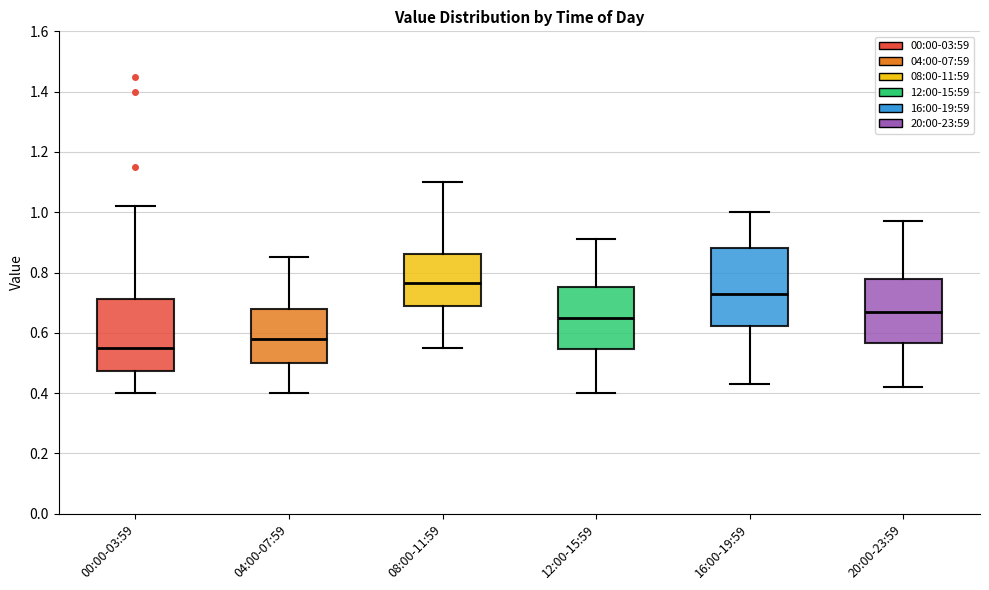

Reading left to right, transcribe this box plot: for each box, give where its median line is, the range the box spans, and where its two whiskers end, as read against the y-axis. The values are not printed on the chart, so give them approximately, as read against the axis.

00:00-03:59: median 0.56, box 0.48 to 0.72, whiskers 0.40 to 1.02
04:00-07:59: median 0.58, box 0.50 to 0.68, whiskers 0.40 to 0.86
08:00-11:59: median 0.76, box 0.68 to 0.86, whiskers 0.56 to 1.10
12:00-15:59: median 0.66, box 0.54 to 0.76, whiskers 0.40 to 0.92
16:00-19:59: median 0.74, box 0.62 to 0.88, whiskers 0.44 to 1.00
20:00-23:59: median 0.68, box 0.56 to 0.78, whiskers 0.42 to 0.98